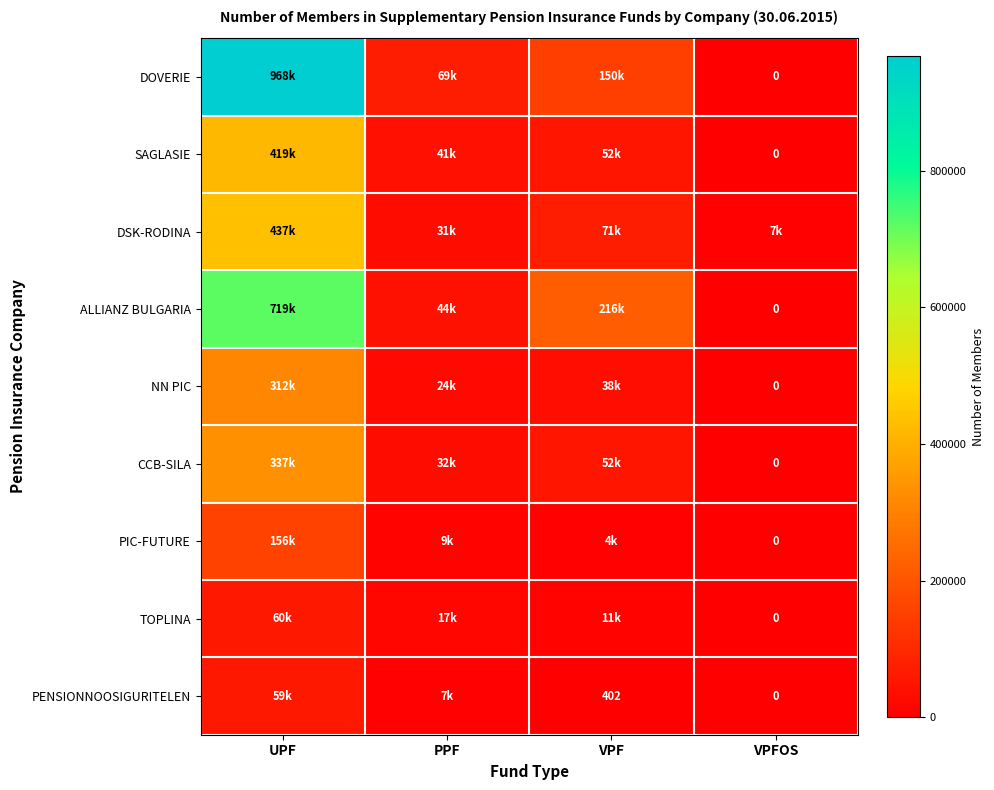

At which label does TOPLINA reach its minimum?

VPFOS